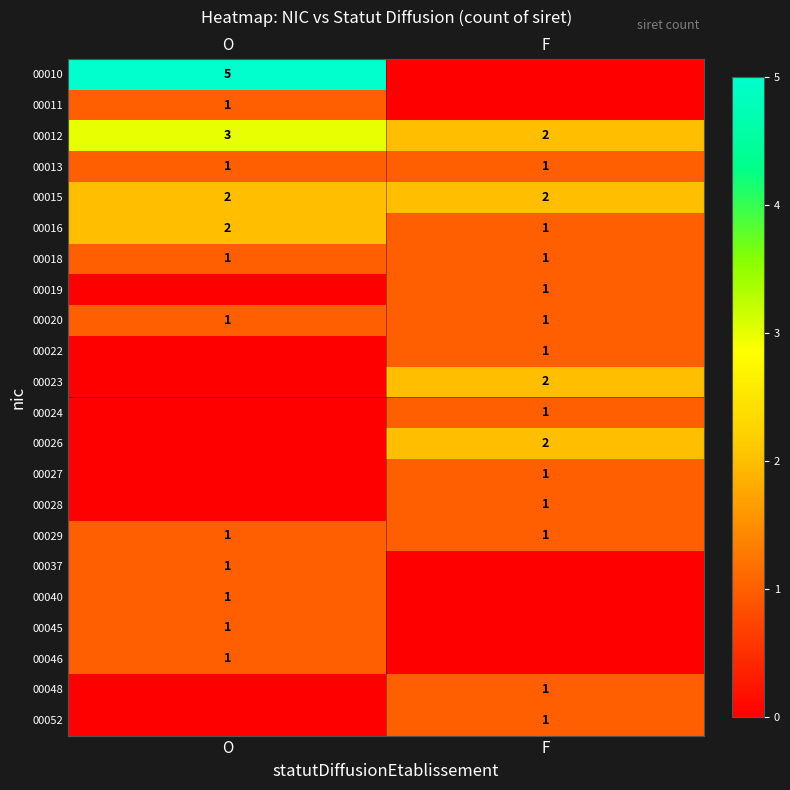

True or false: 00012 has a value of 3 at O.

True